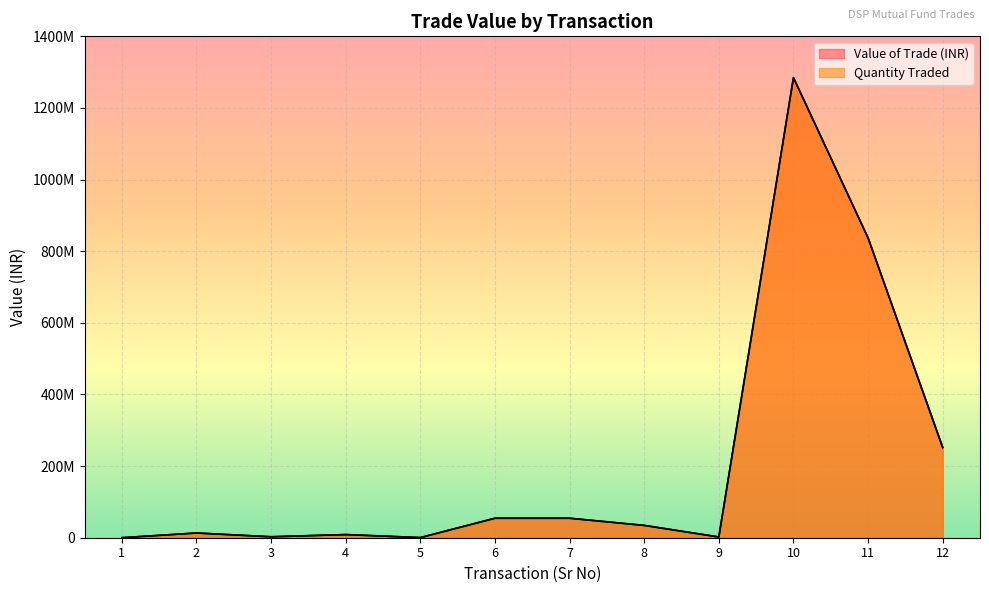

What is the lowest value of the Quantity Traded series?

21323.8